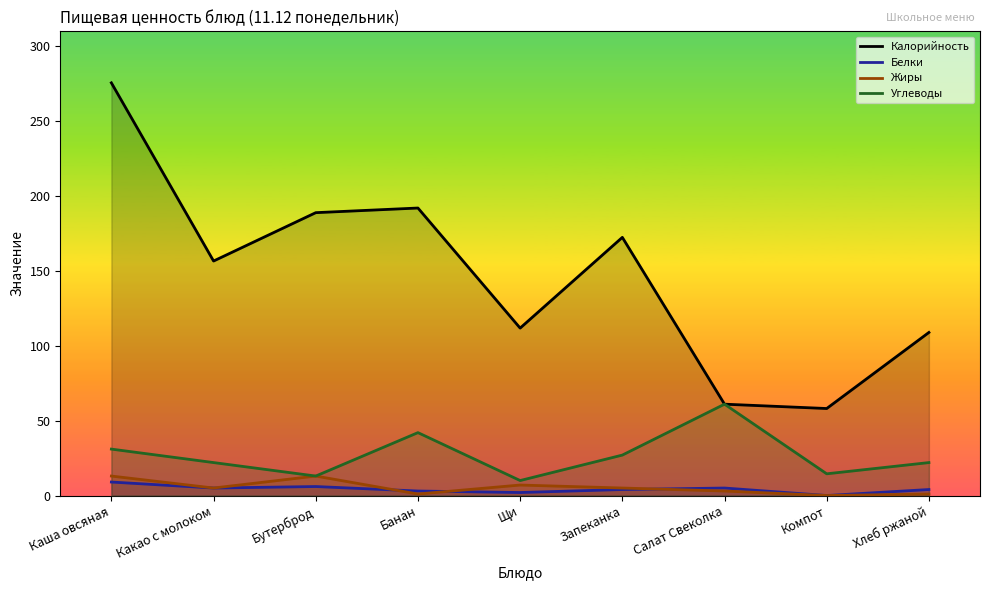

True or false: Калорийность and Жиры cross at least once.

False